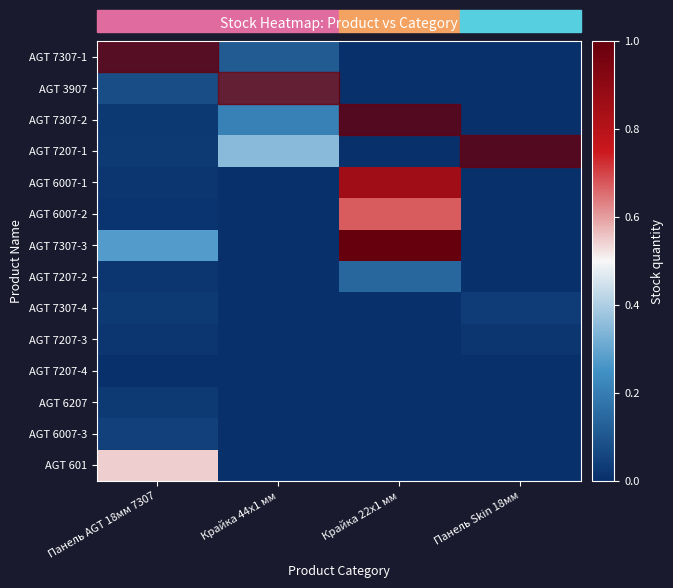

Reading left to right, what are all the values shown in this chart?

AGT 7307-1: Панель AGT 18мм 7307=0.1	Крайка 44x1 мм=0.1	Крайка 22x1 мм=0.0	Панель Skin 18мм=0.0
AGT 3907: Панель AGT 18мм 7307=0.1	Крайка 44x1 мм=0.3	Крайка 22x1 мм=0.0	Панель Skin 18мм=0.0
AGT 7307-2: Панель AGT 18мм 7307=0.0	Крайка 44x1 мм=0.2	Крайка 22x1 мм=0.0	Панель Skin 18мм=0.0
AGT 7207-1: Панель AGT 18мм 7307=0.0	Крайка 44x1 мм=0.3	Крайка 22x1 мм=0.0	Панель Skin 18мм=0.0
AGT 6007-1: Панель AGT 18мм 7307=0.0	Крайка 44x1 мм=0.0	Крайка 22x1 мм=0.9	Панель Skin 18мм=0.0
AGT 6007-2: Панель AGT 18мм 7307=0.0	Крайка 44x1 мм=0.0	Крайка 22x1 мм=0.7	Панель Skin 18мм=0.0
AGT 7307-3: Панель AGT 18мм 7307=0.3	Крайка 44x1 мм=0.0	Крайка 22x1 мм=1.0	Панель Skin 18мм=0.0
AGT 7207-2: Панель AGT 18мм 7307=0.0	Крайка 44x1 мм=0.0	Крайка 22x1 мм=0.1	Панель Skin 18мм=0.0
AGT 7307-4: Панель AGT 18мм 7307=0.0	Крайка 44x1 мм=0.0	Крайка 22x1 мм=0.0	Панель Skin 18мм=0.0
AGT 7207-3: Панель AGT 18мм 7307=0.0	Крайка 44x1 мм=0.0	Крайка 22x1 мм=0.0	Панель Skin 18мм=0.0
AGT 7207-4: Панель AGT 18мм 7307=0.0	Крайка 44x1 мм=0.0	Крайка 22x1 мм=0.0	Панель Skin 18мм=0.0
AGT 6207: Панель AGT 18мм 7307=0.0	Крайка 44x1 мм=0.0	Крайка 22x1 мм=0.0	Панель Skin 18мм=0.0
AGT 6007-3: Панель AGT 18мм 7307=0.0	Крайка 44x1 мм=0.0	Крайка 22x1 мм=0.0	Панель Skin 18мм=0.0
AGT 601: Панель AGT 18мм 7307=0.5	Крайка 44x1 мм=0.0	Крайка 22x1 мм=0.0	Панель Skin 18мм=0.0